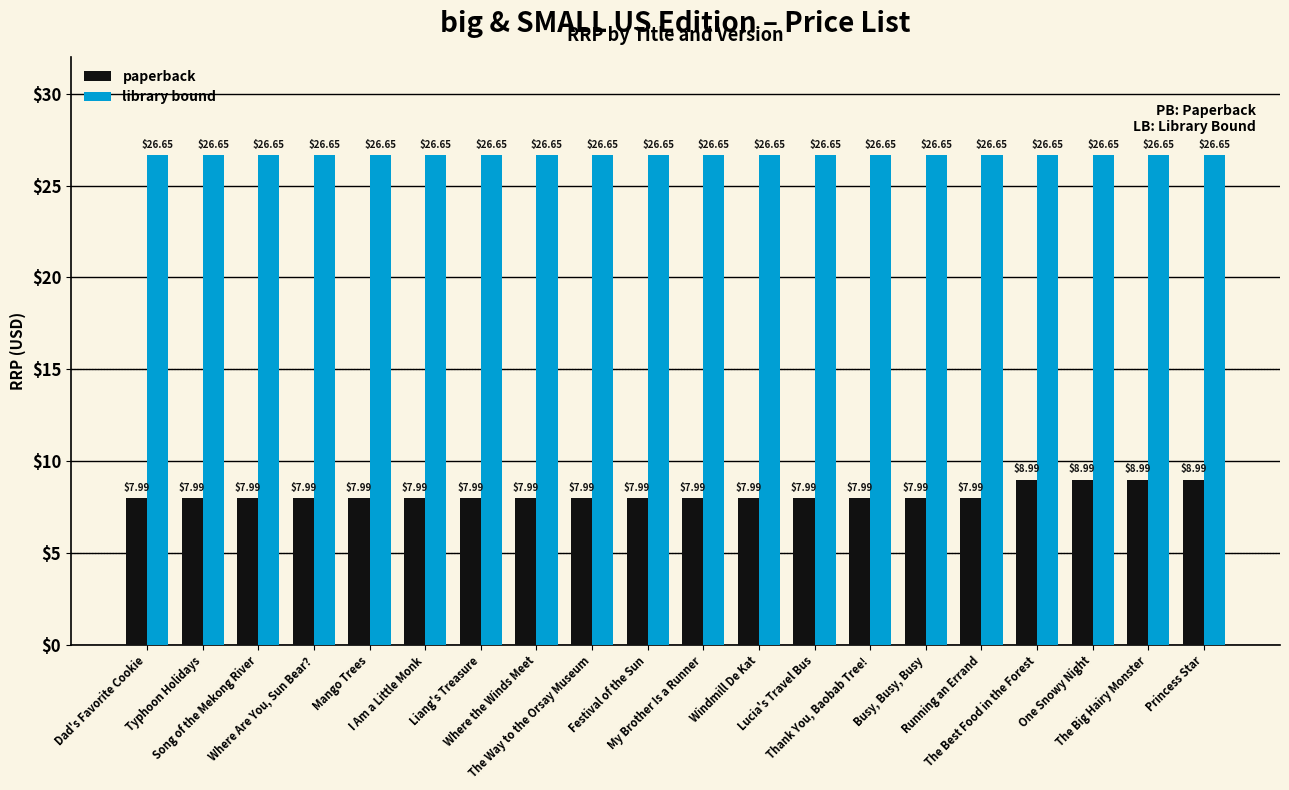

Between Mango Trees and The Best Food in the Forest, which series saw the biggest shift?

paperback